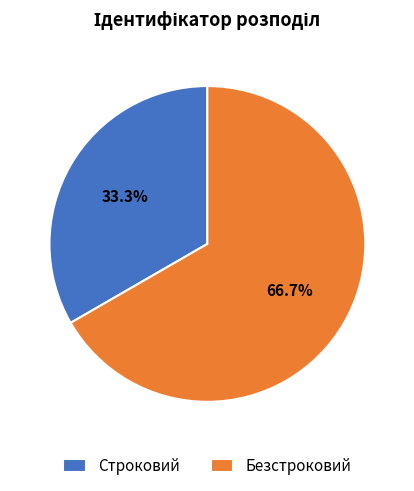

Between Безстроковий and Строковий, which is larger?

Безстроковий